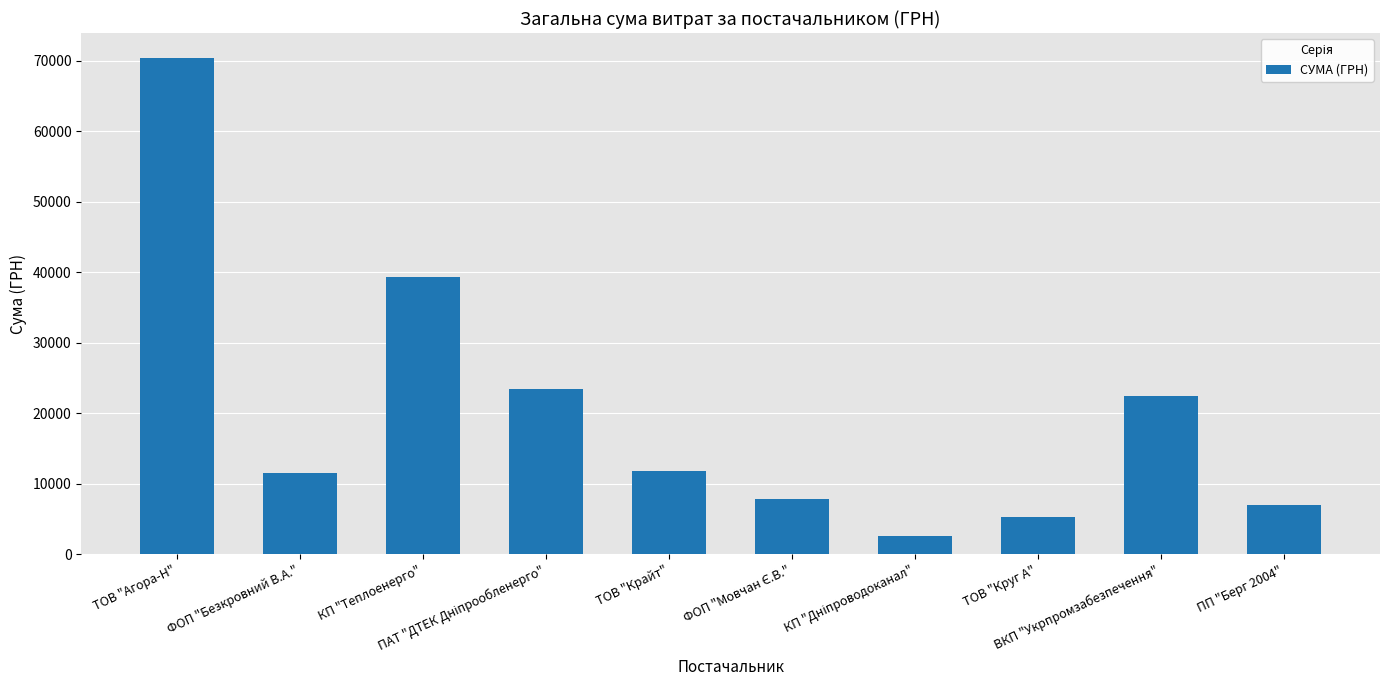

What is the label of the 10th bar from the left?

ПП "Берг 2004"